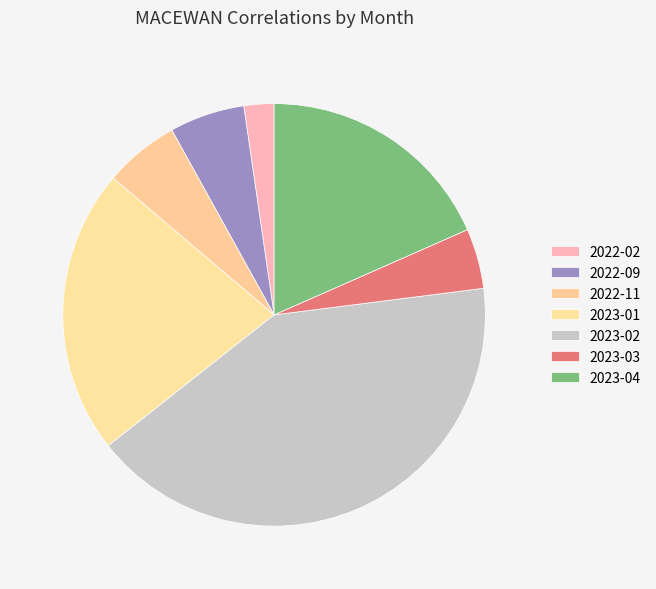

What percentage is NOT represented by 2023-01?

78.2%